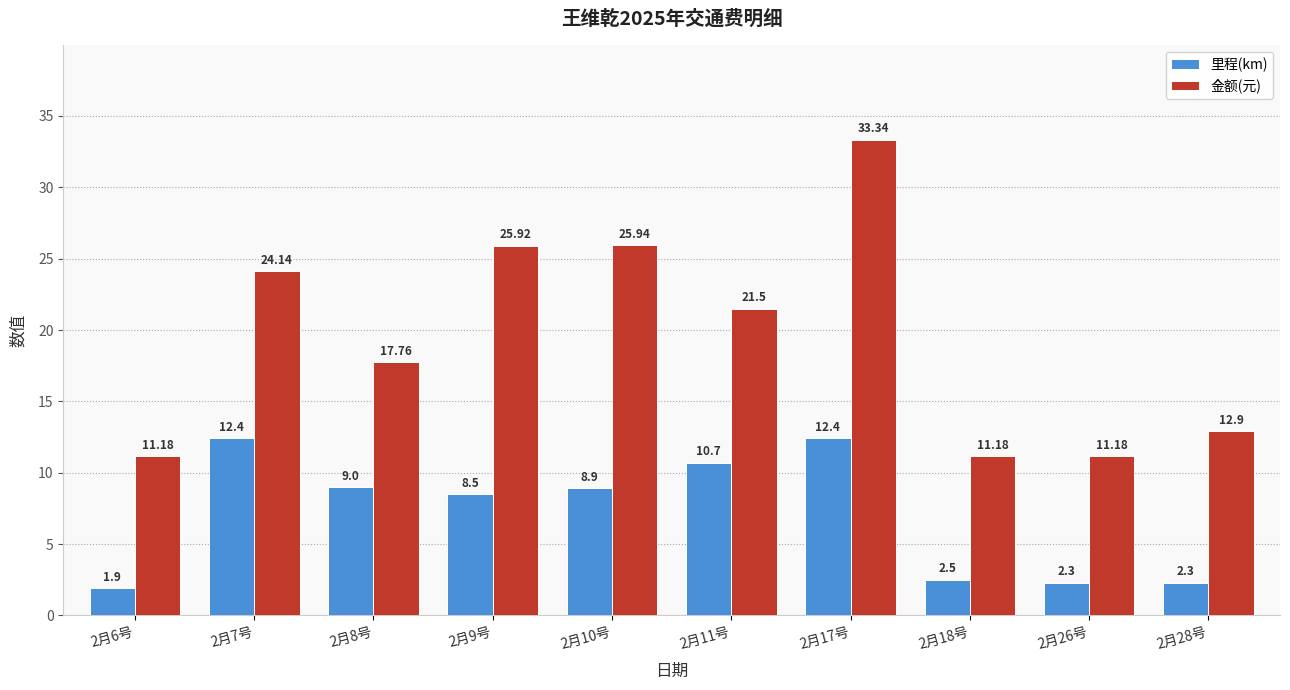

How many categories are shown in the chart?

10